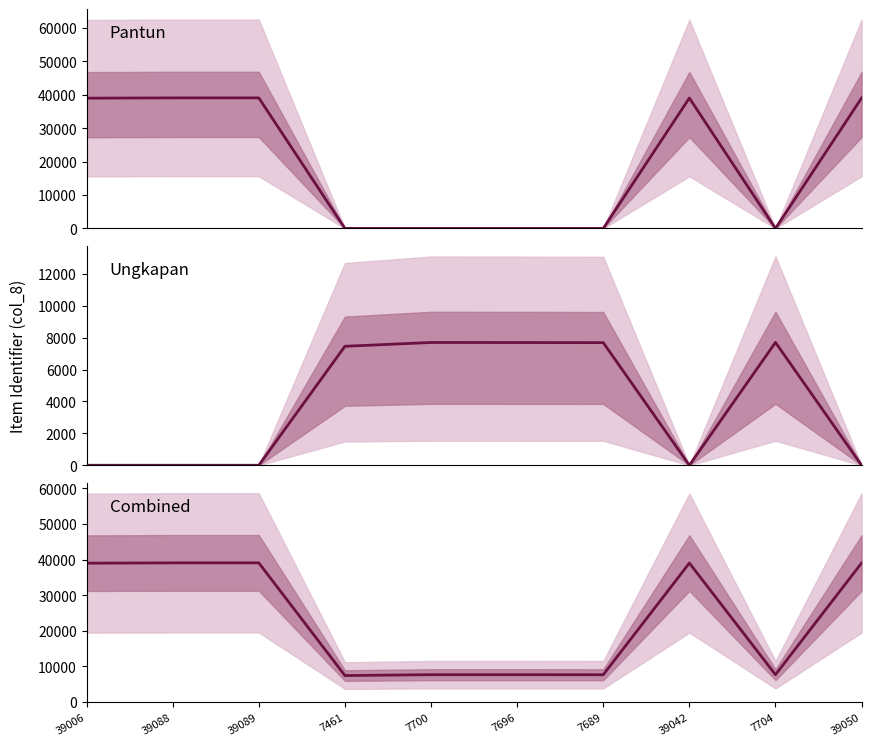

At which category does the chart reach its peak across all series?

39089